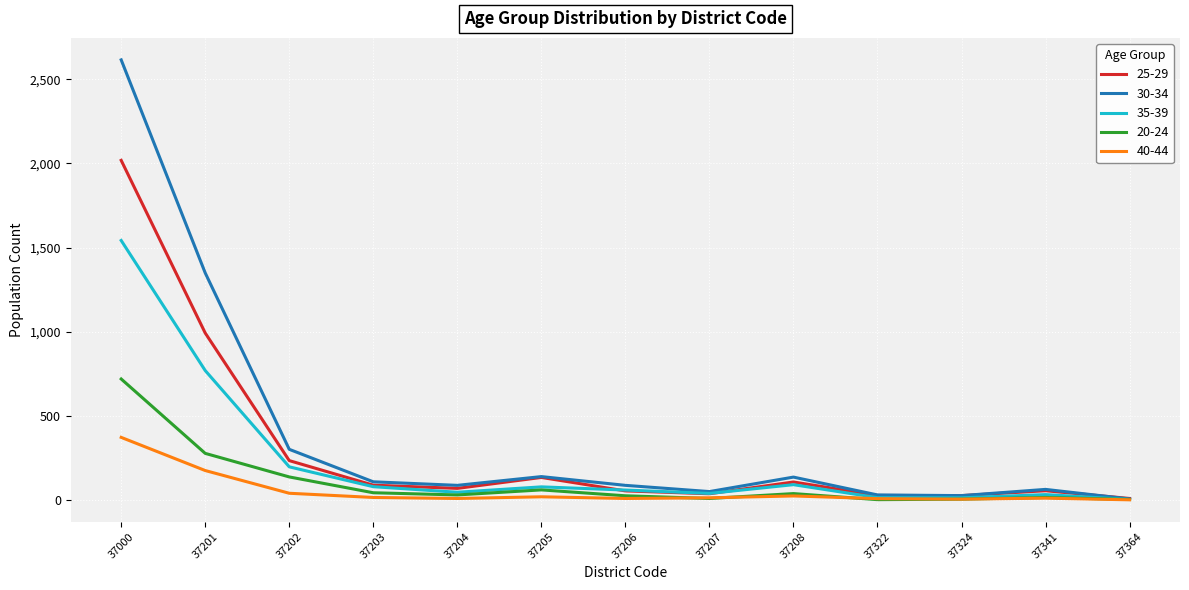

Which category has the highest value across all series?

37000